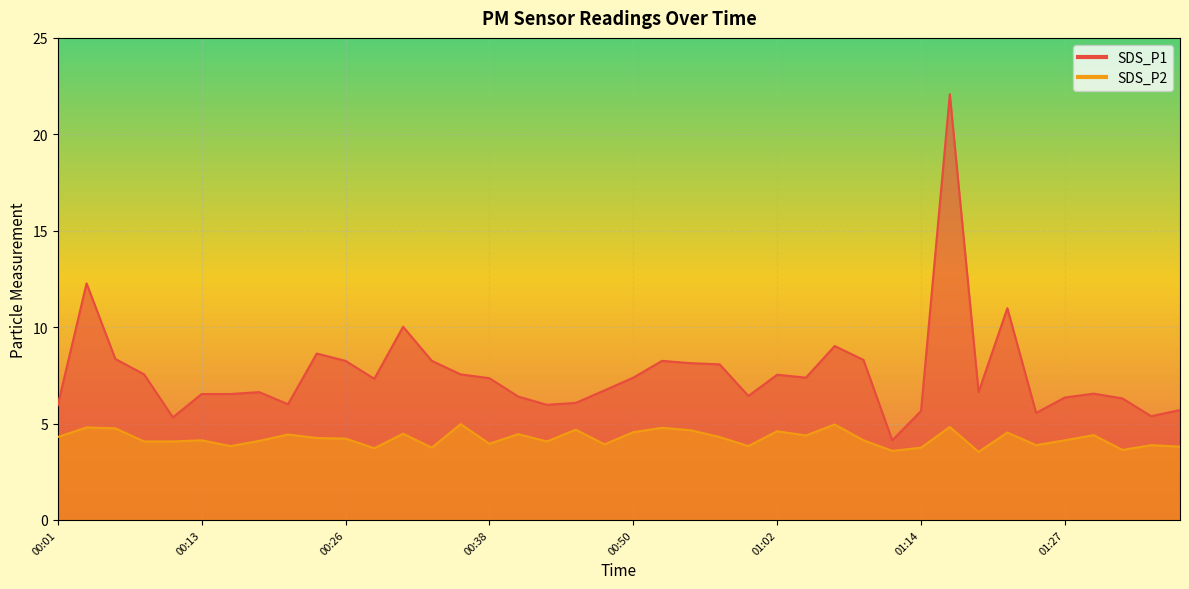

Between 01:36 and 00:43, which is larger?

00:43